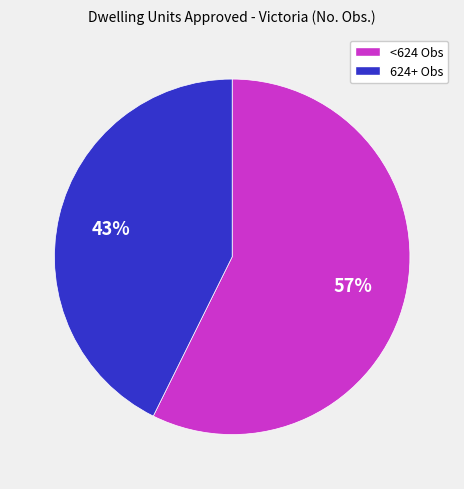

How many segments does this pie chart have?

2